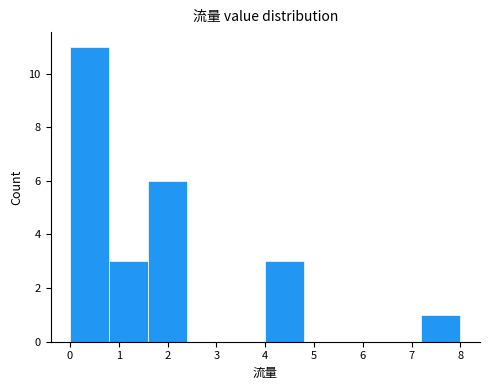

Over which range of the x-axis is the bar tallest?

0.0 to 0.8